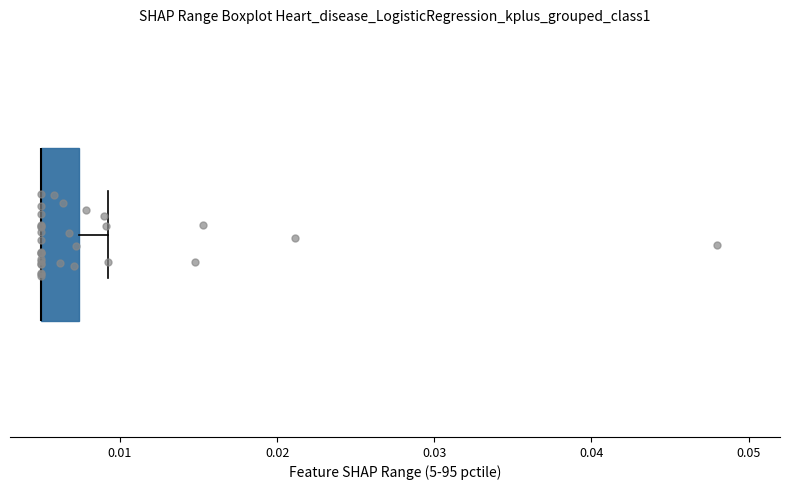

Where is the left edge of the box on the x-axis? The values are not printed on the chart, so give them approximately, as read against the axis.

0.005